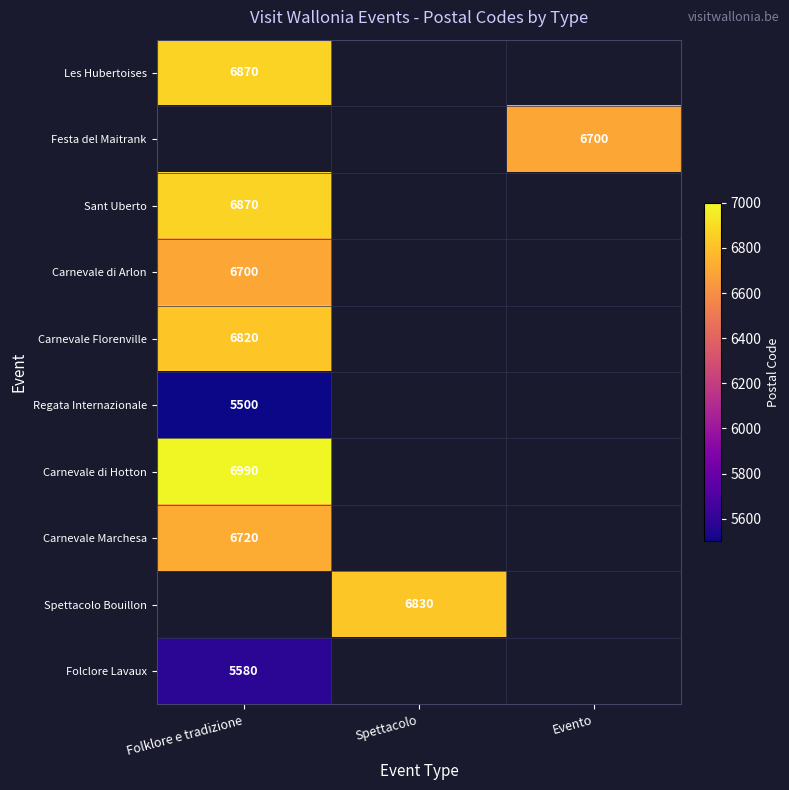

The Folclore Lavaux series shows 8655 at Folklore e tradizione. True or false?

False